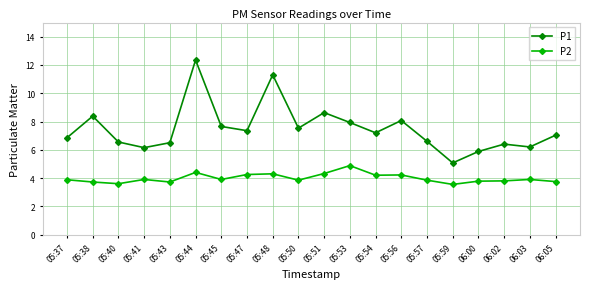

What is the difference between the P1 values at 06:05 and 05:40?

0.5